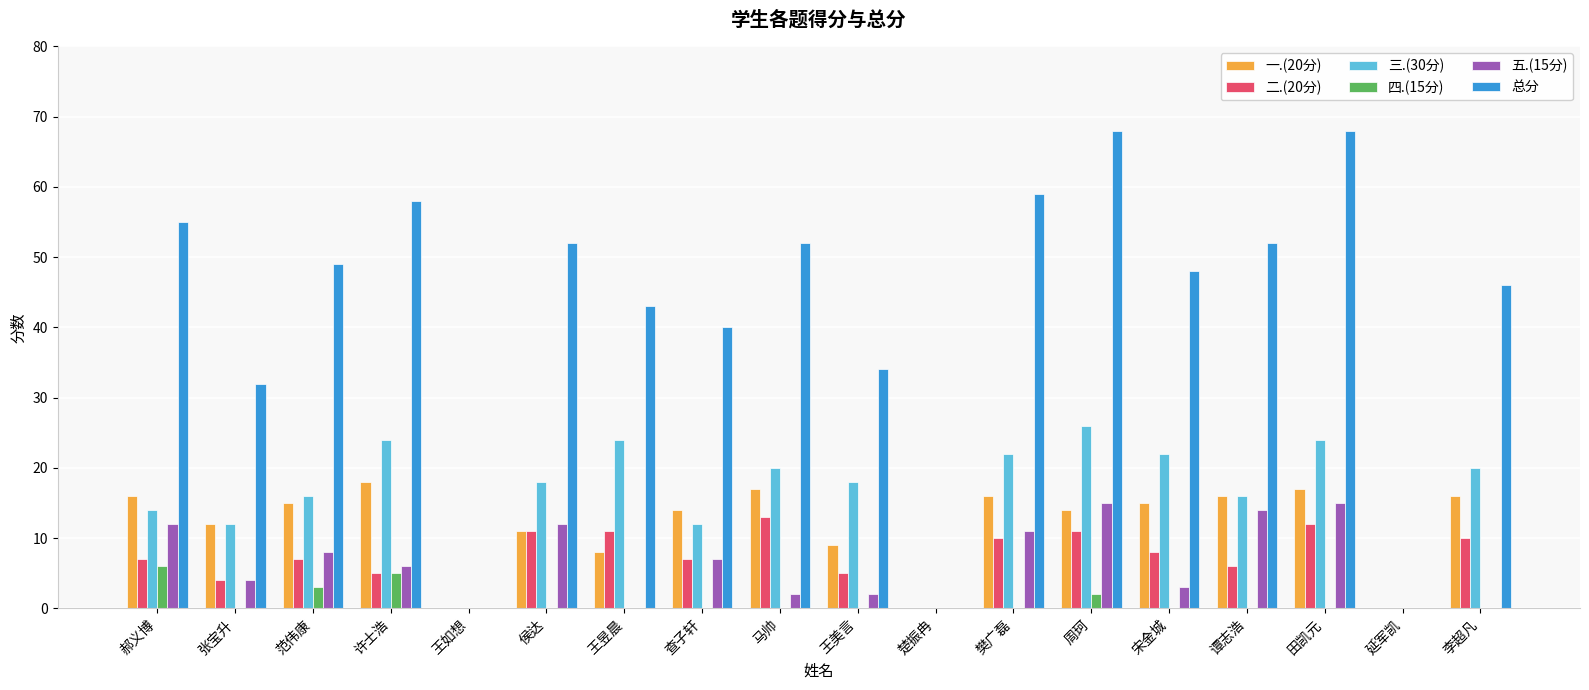

How many series are shown in this chart?

6